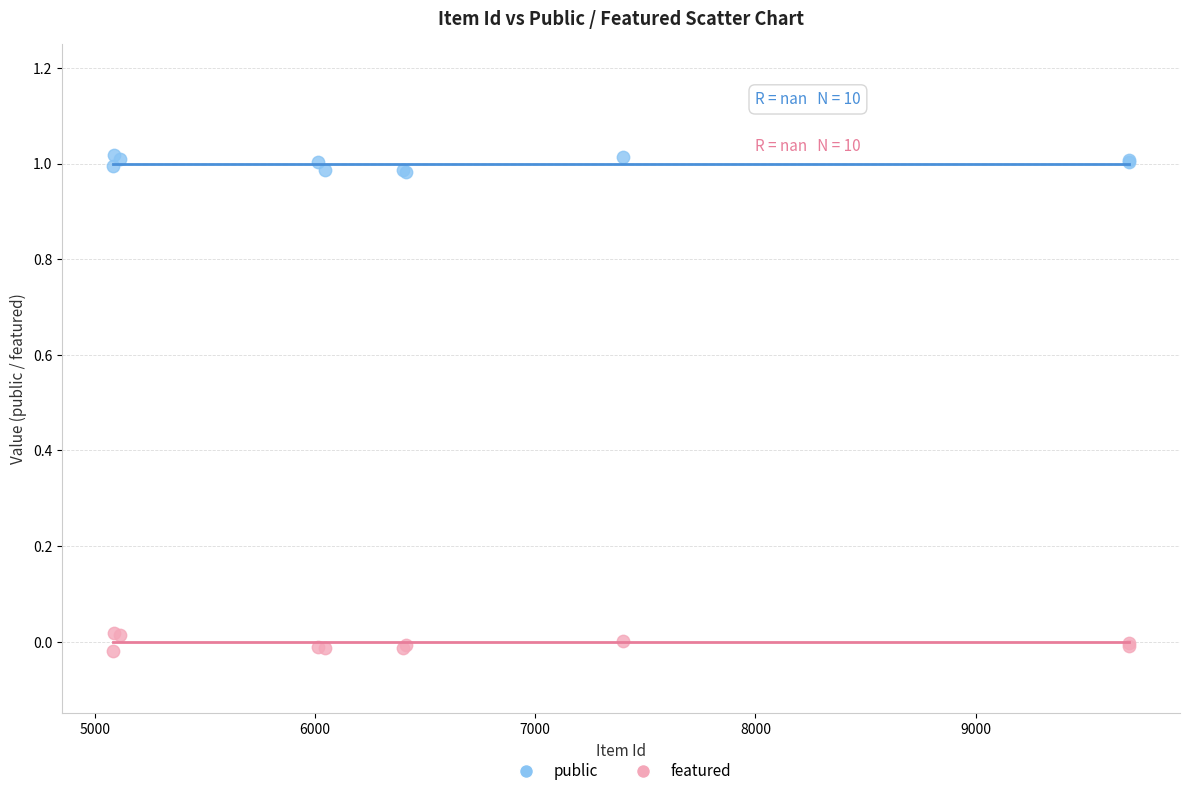

What are all the series names shown in the legend?

public, featured